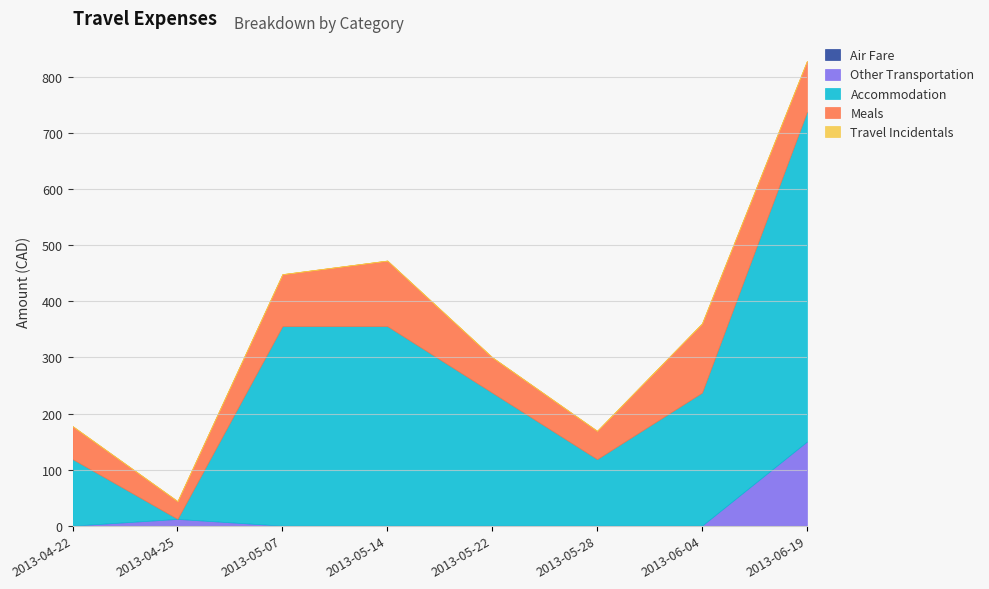

Which series has the largest range (max minus min)?

Accommodation